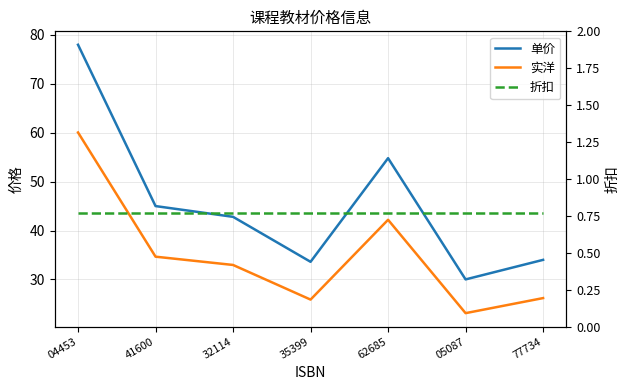

Between 04453 and 41600, which series saw the biggest shift?

单价